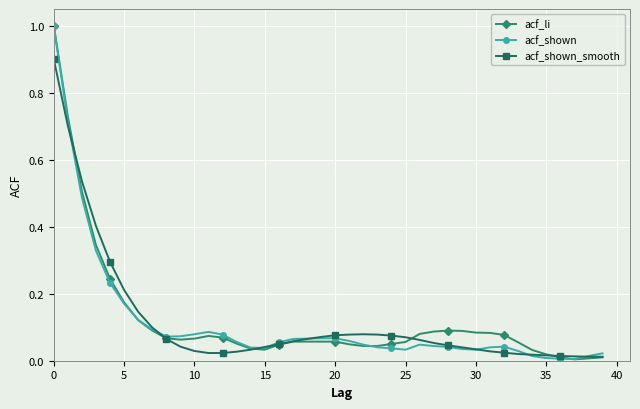

What is the maximum value for acf_shown?

1.0